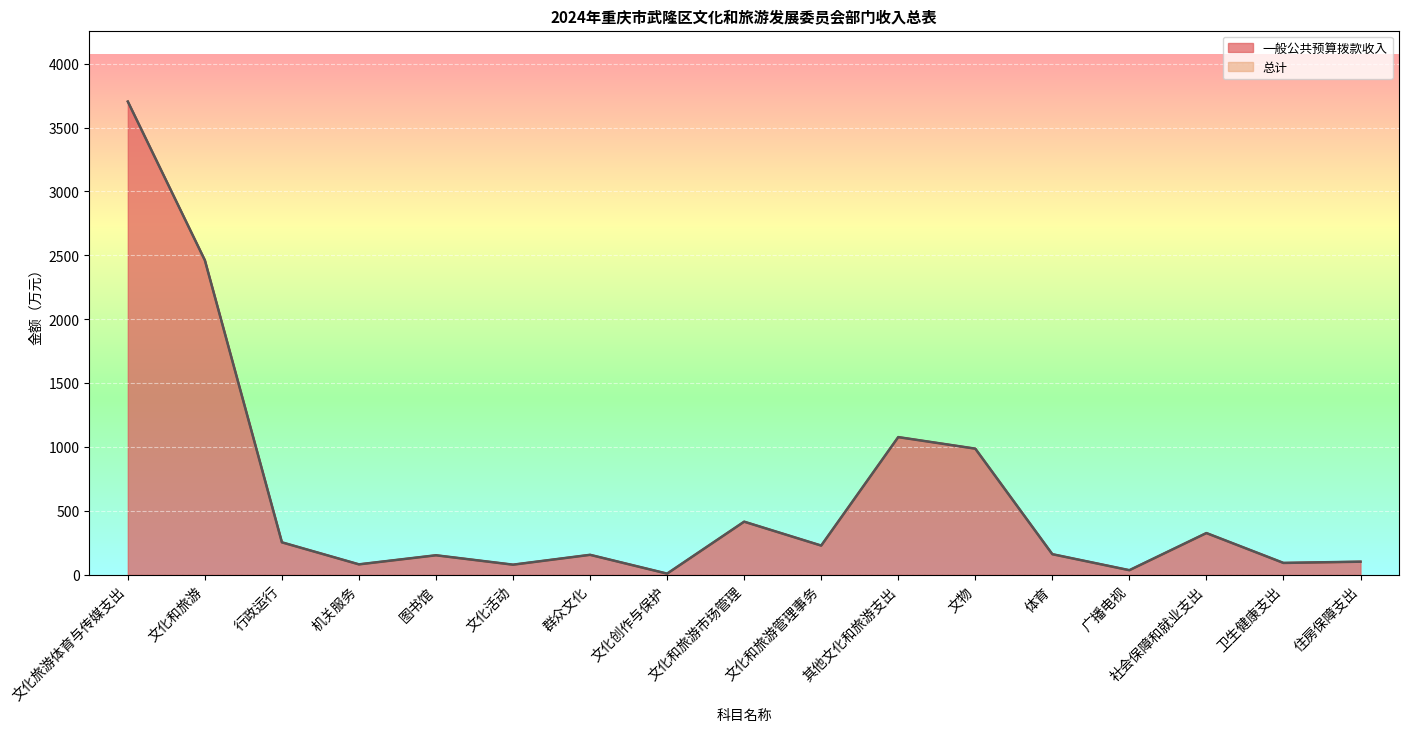

Where is the first local minimum for 总计?

机关服务